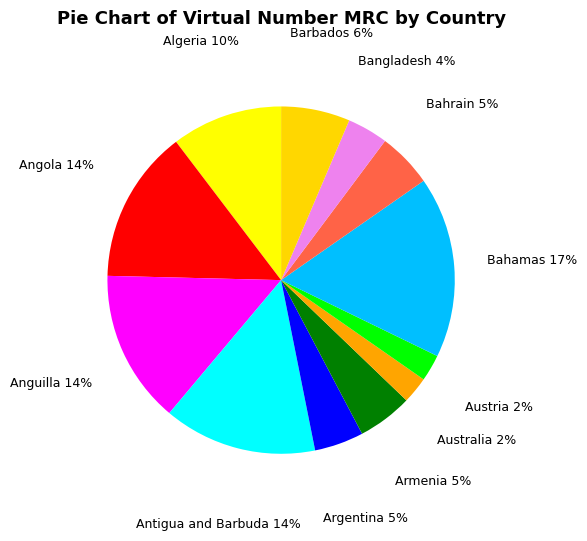

True or false: Algeria accounts for 3% of the total.

False